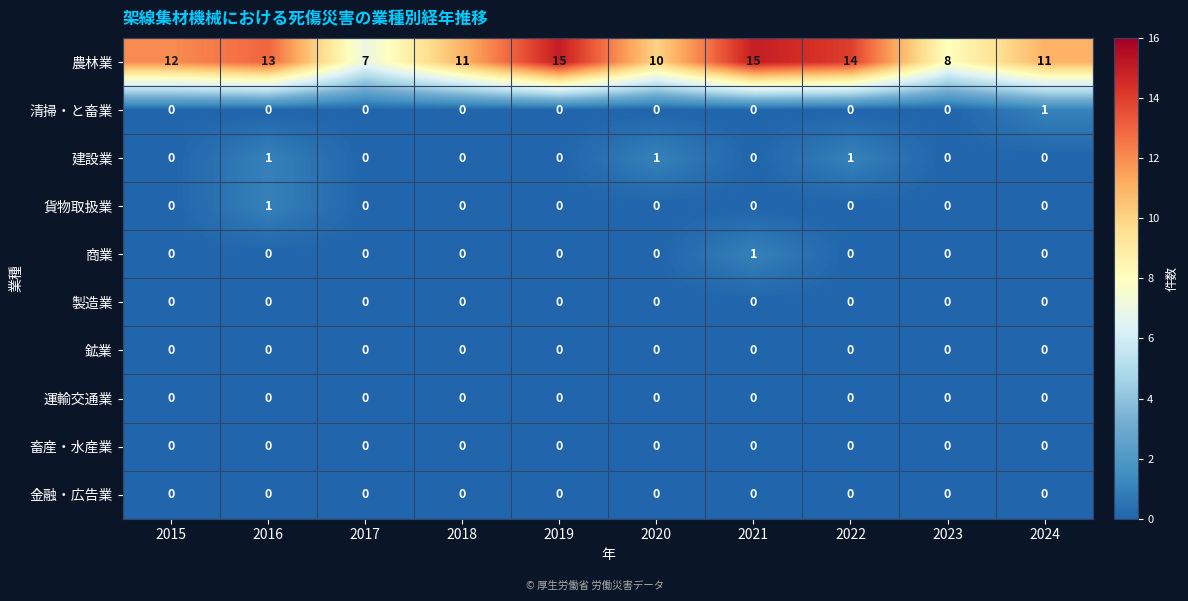

What is the greatest value displayed?

15